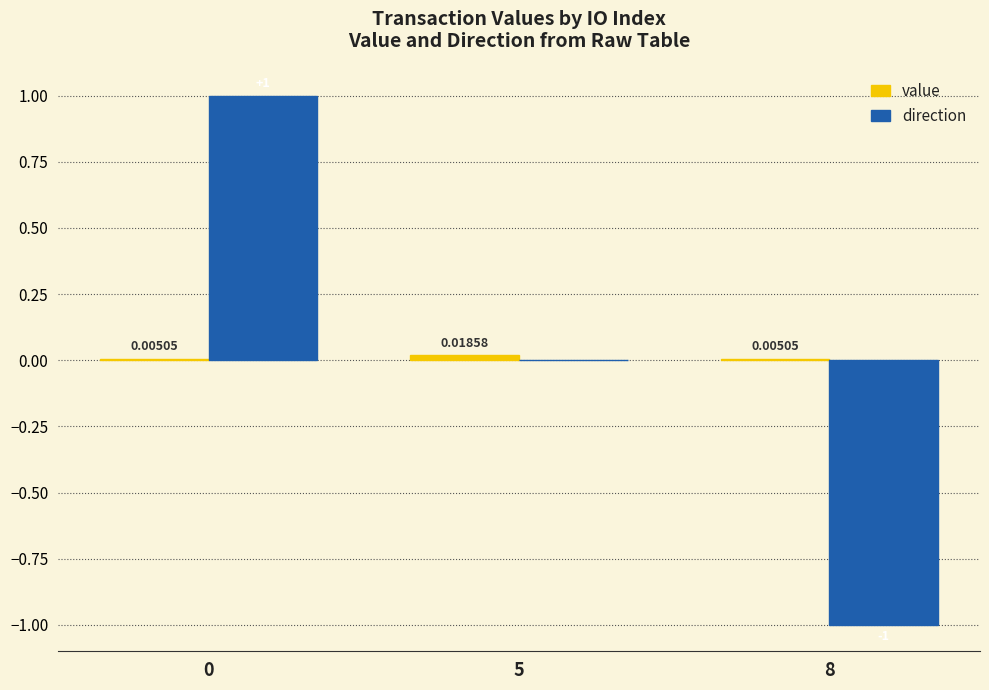

At how many categories does at least one series exceed 0?

3